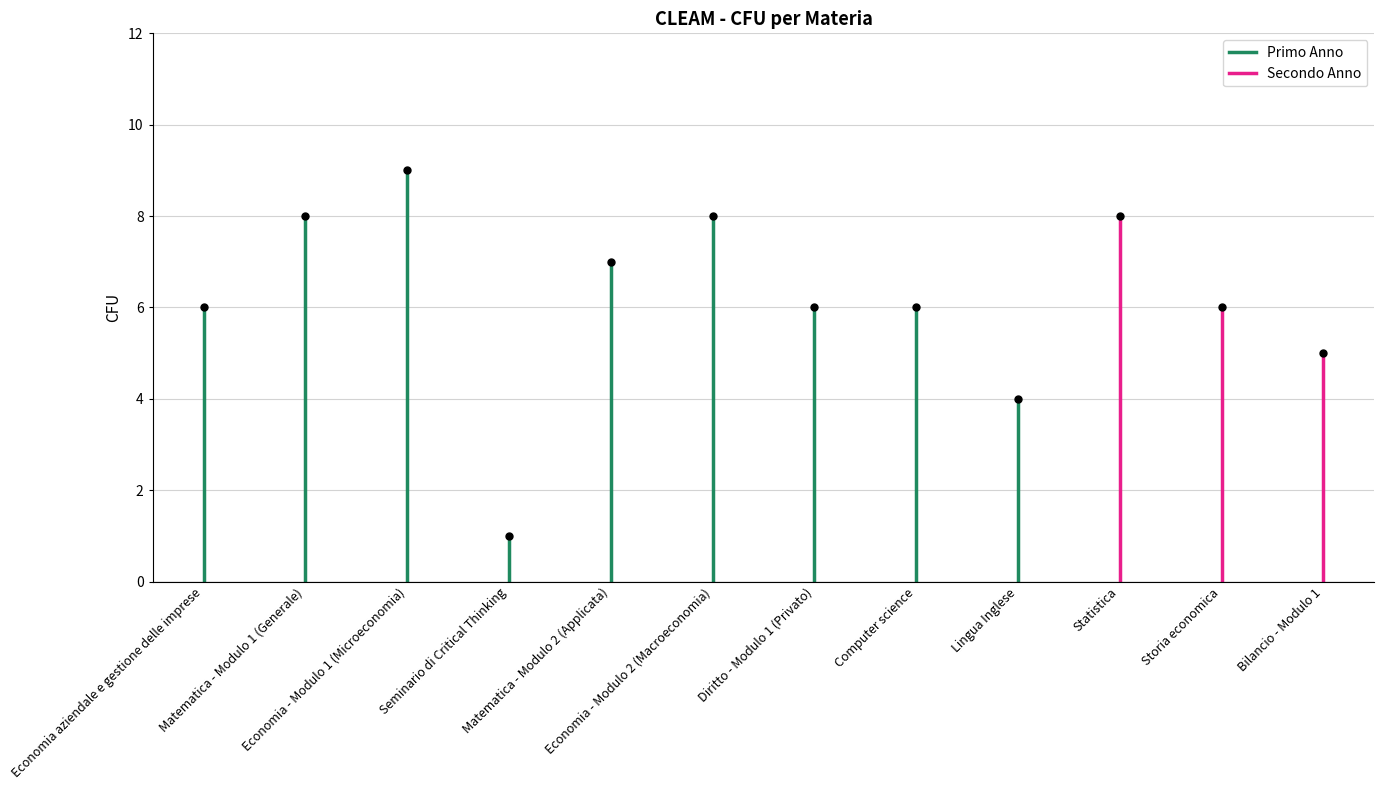

What position from the left is Matematica - Modulo 1 (Generale)?

2